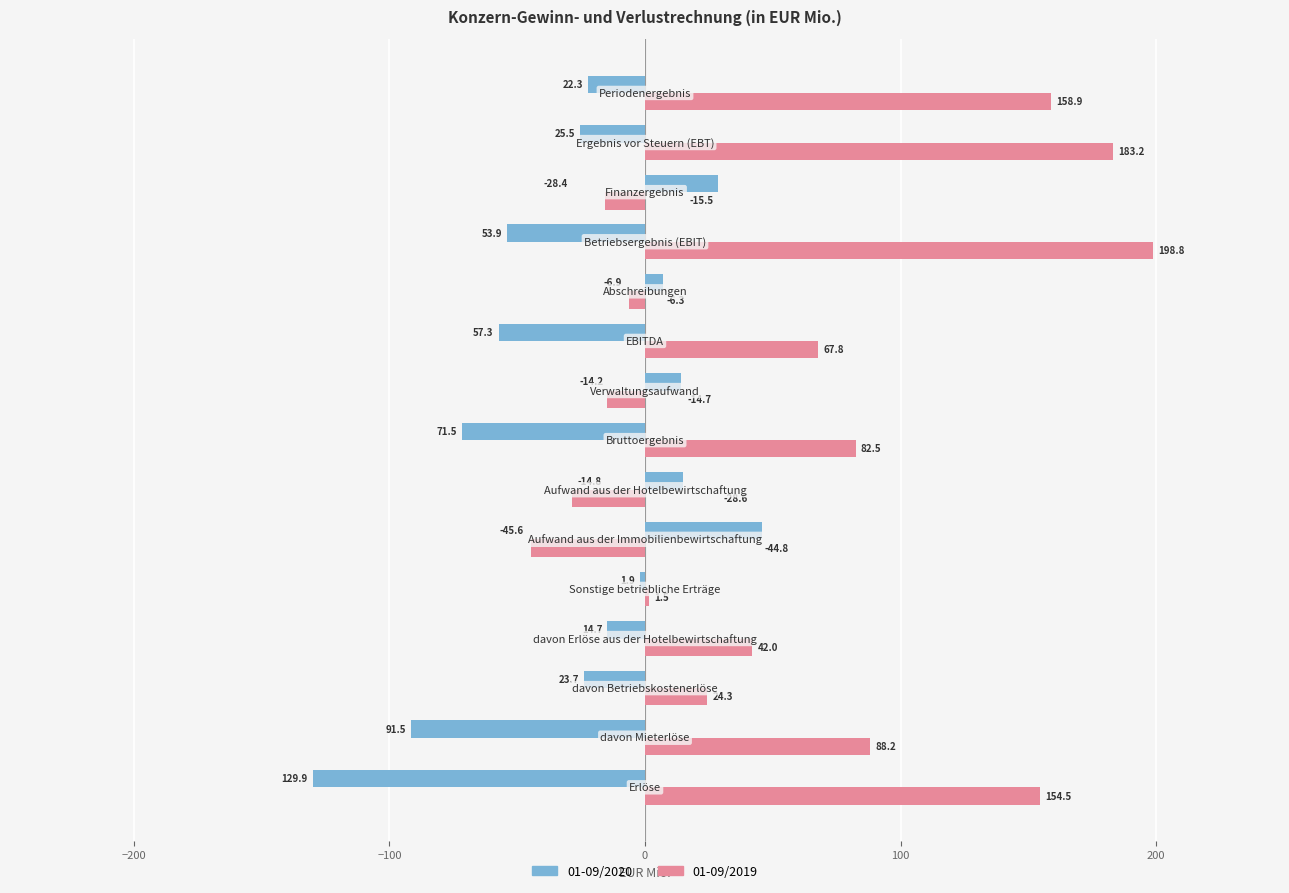

What is the difference between the second highest and second lowest values in the 01-09/2020 series?

119.9